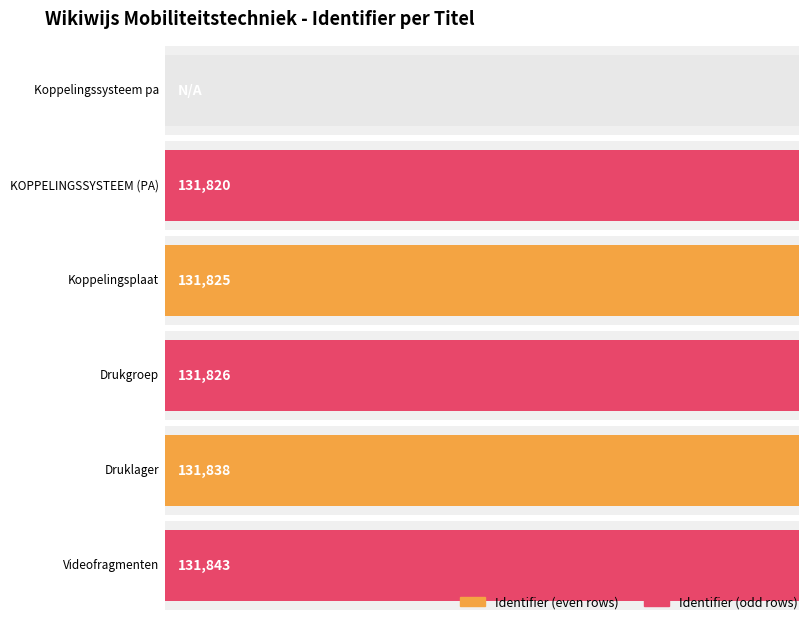

Does the chart contain stacked bars?

No